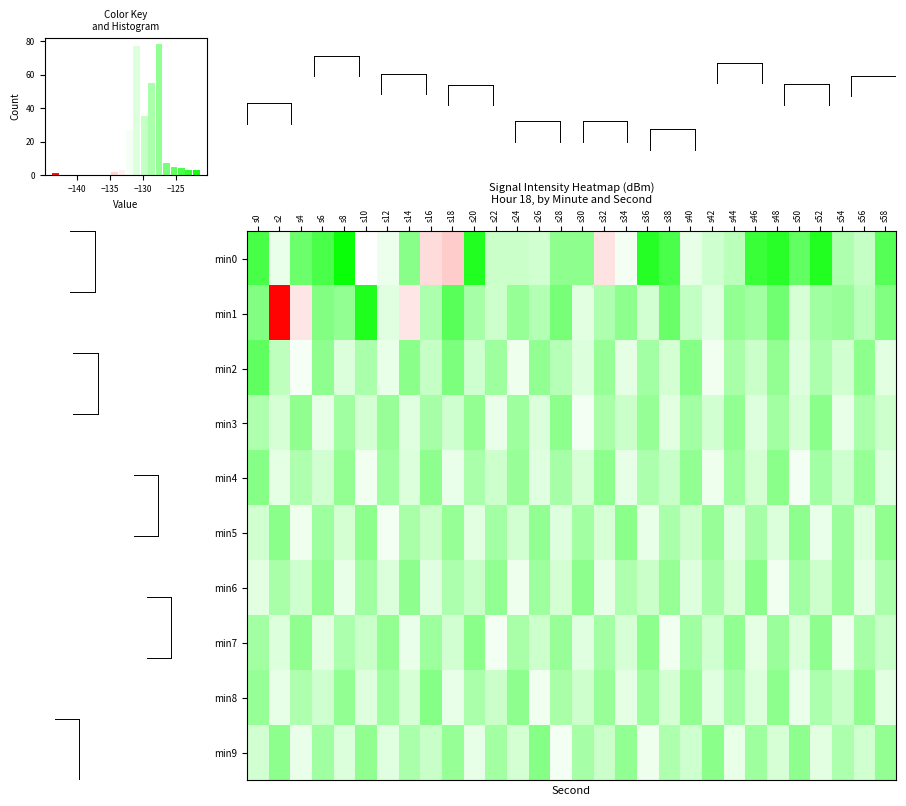

Which series has the largest total across all categories?

min0